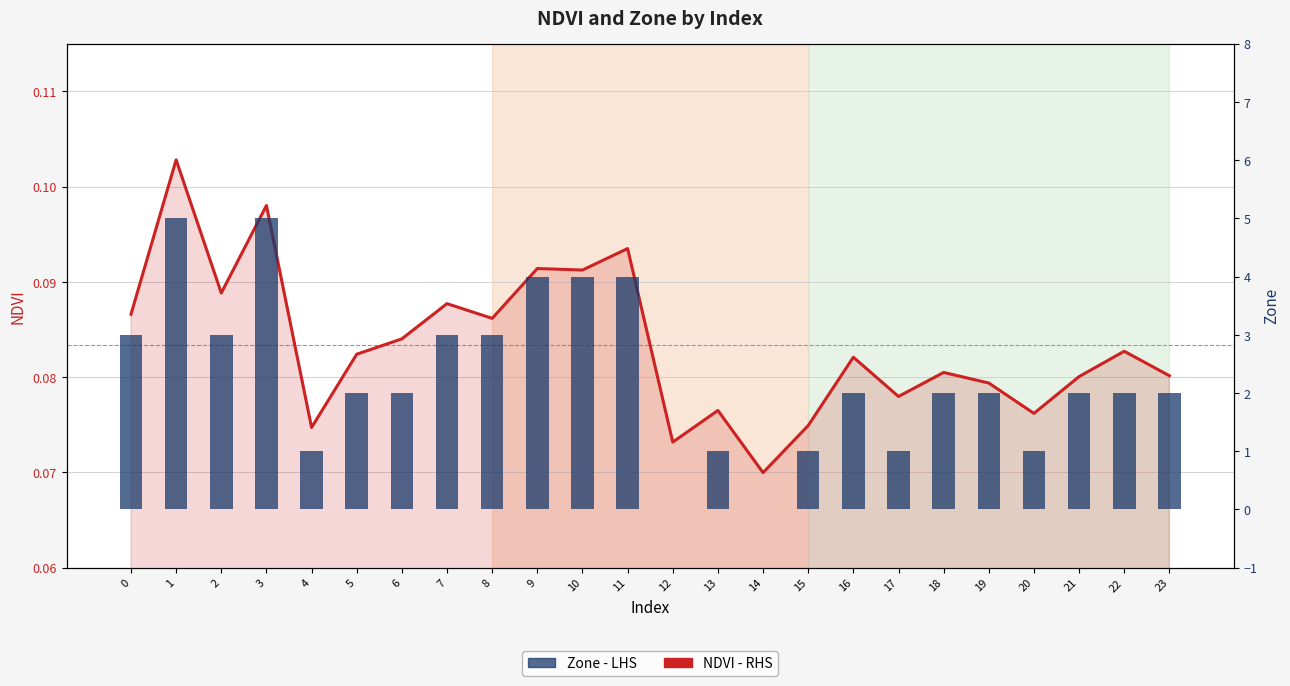

Reading right to left, extract all data points from this chart.

NDVI (RHS): 23=0.1	22=0.1	21=0.1	20=0.1	19=0.1	18=0.1	17=0.1	16=0.1	15=0.1	14=0.1	13=0.1	12=0.1	11=0.1	10=0.1	9=0.1	8=0.1	7=0.1	6=0.1	5=0.1	4=0.1	3=0.1	2=0.1	1=0.1	0=0.1
Zone (LHS): 23=2.0	22=2.0	21=2.0	20=1.0	19=2.0	18=2.0	17=1.0	16=2.0	15=1.0	14=0.0	13=1.0	12=0.0	11=4.0	10=4.0	9=4.0	8=3.0	7=3.0	6=2.0	5=2.0	4=1.0	3=5.0	2=3.0	1=5.0	0=3.0